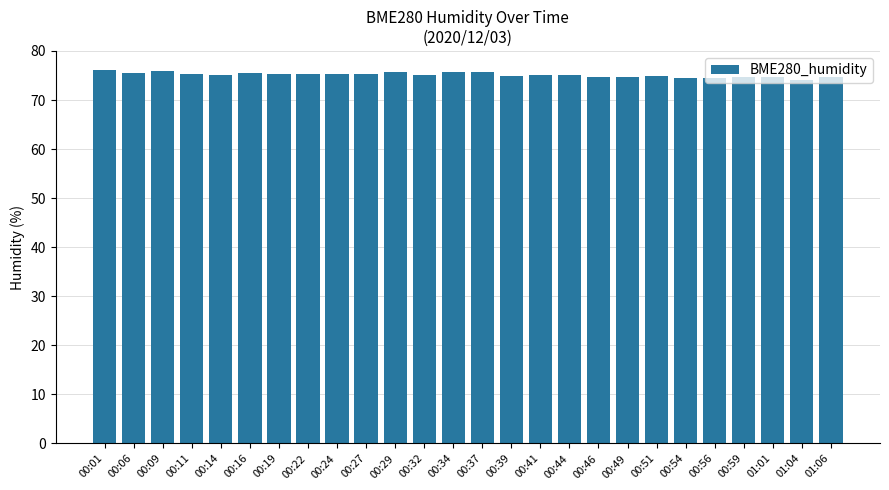

What is the maximum value shown in the chart?

76.2